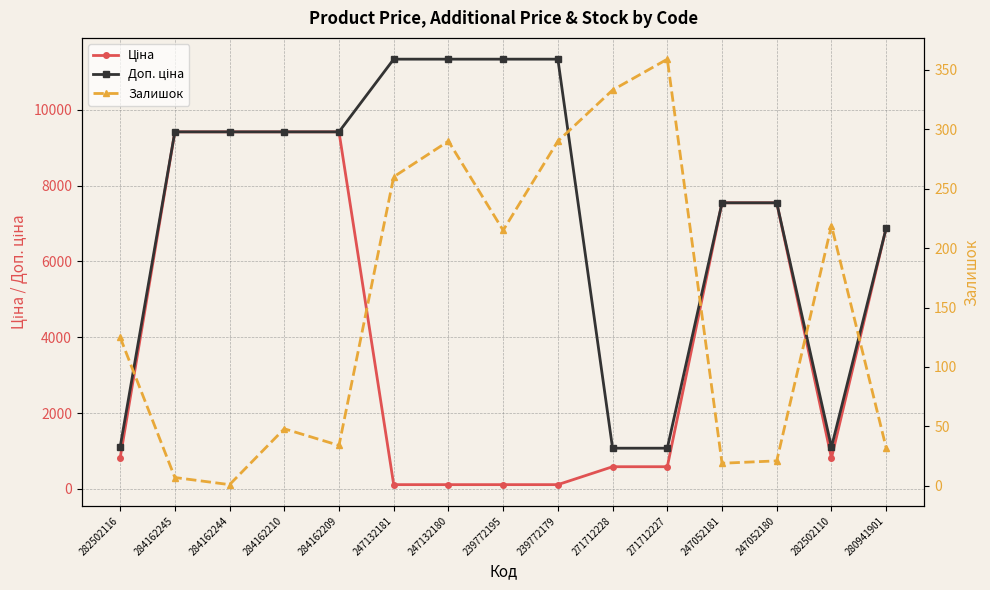

What is the spread (max minus min) of values at 239772179?

11220.7